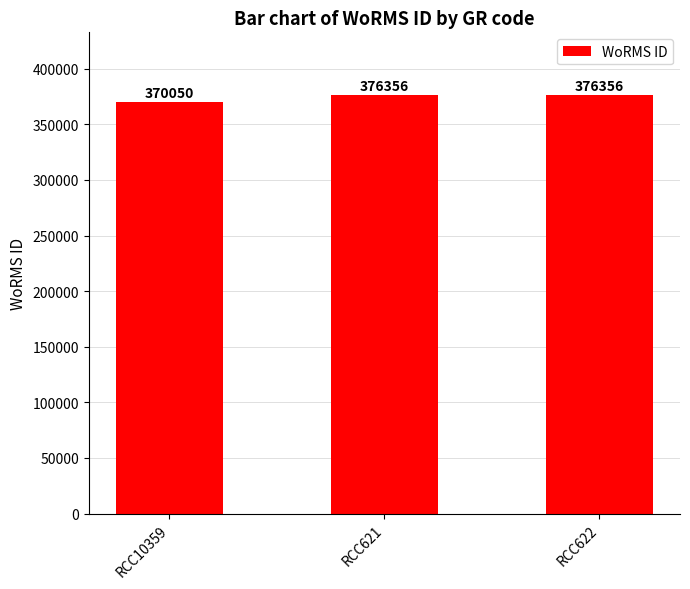

Reading left to right, transcribe all the data shown in this chart.

370050	376356	376356